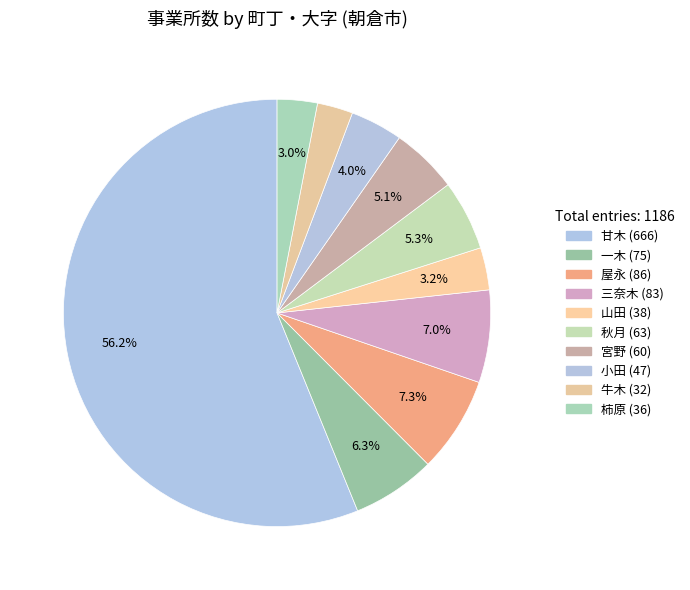

How many segments does this pie chart have?

10